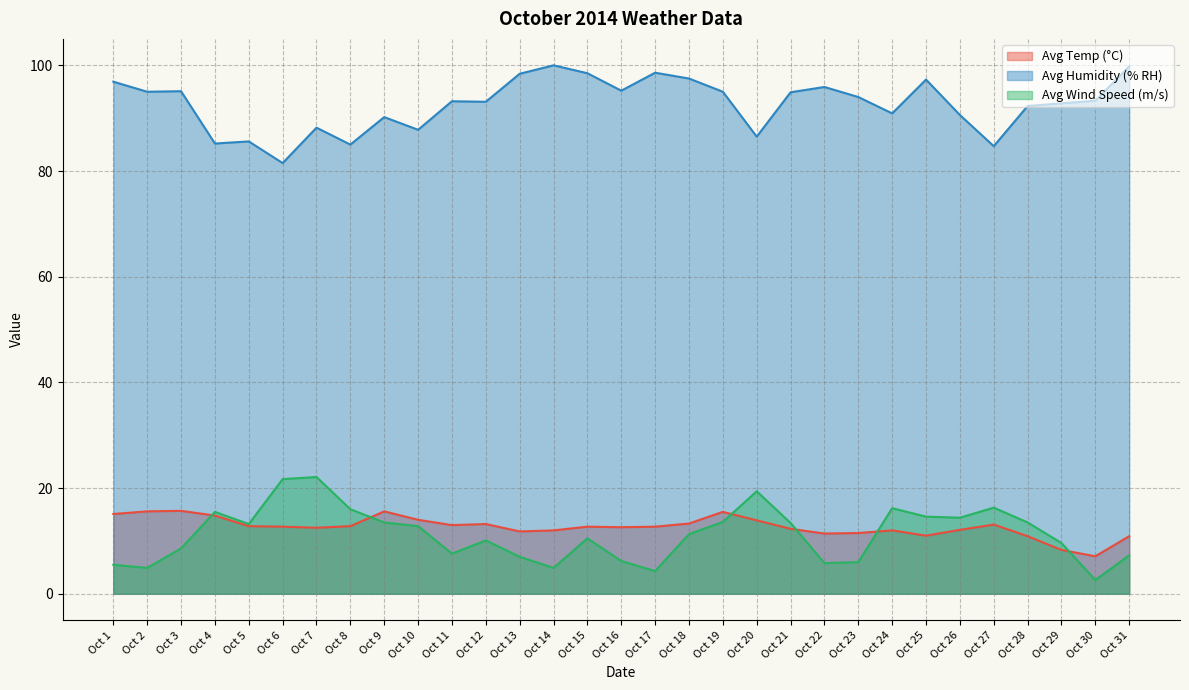

Reading right to left, extract all data points from this chart.

Avg Temp (°C): 10.9	7.1	8.3	10.9	13.1	12.1	11.0	12.0	11.5	11.4	12.3	13.9	15.5	13.3	12.7	12.6	12.7	12.0	11.8	13.2	13.0	14.0	15.6	12.8	12.5	12.7	12.8	14.8	15.7	15.6	15.1
Avg Humidity (% RH): 99.8	93.3	92.8	92.3	84.7	90.6	97.3	90.9	94.0	95.9	94.9	86.5	95.0	97.5	98.6	95.2	98.5	100.0	98.4	93.1	93.2	87.8	90.2	85.0	88.2	81.5	85.6	85.2	95.1	95.0	96.9
Avg Wind Speed (m/s): 7.3	2.6	9.6	13.5	16.3	14.4	14.6	16.2	6.0	5.8	13.4	19.4	13.6	11.3	4.3	6.2	10.5	4.9	7.0	10.1	7.6	12.8	13.5	16.0	22.1	21.7	13.2	15.5	8.6	4.9	5.5